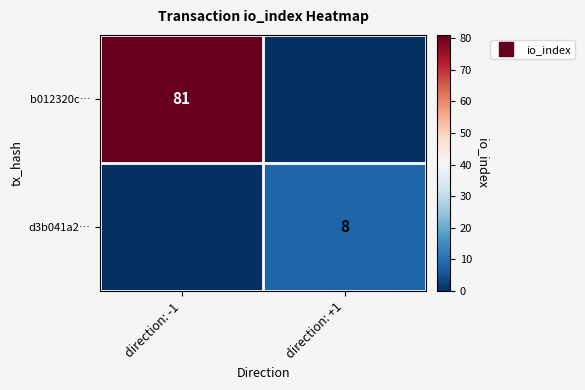

What is the greatest value displayed?

81